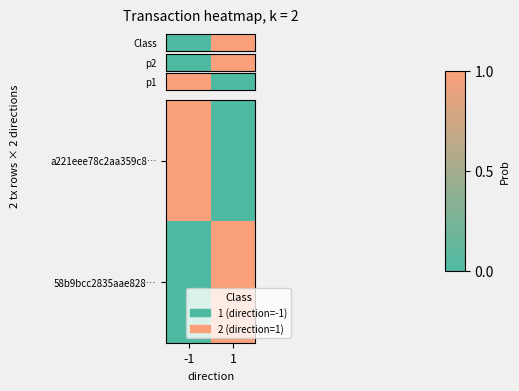

Which has a higher value, 1 or -1?

-1